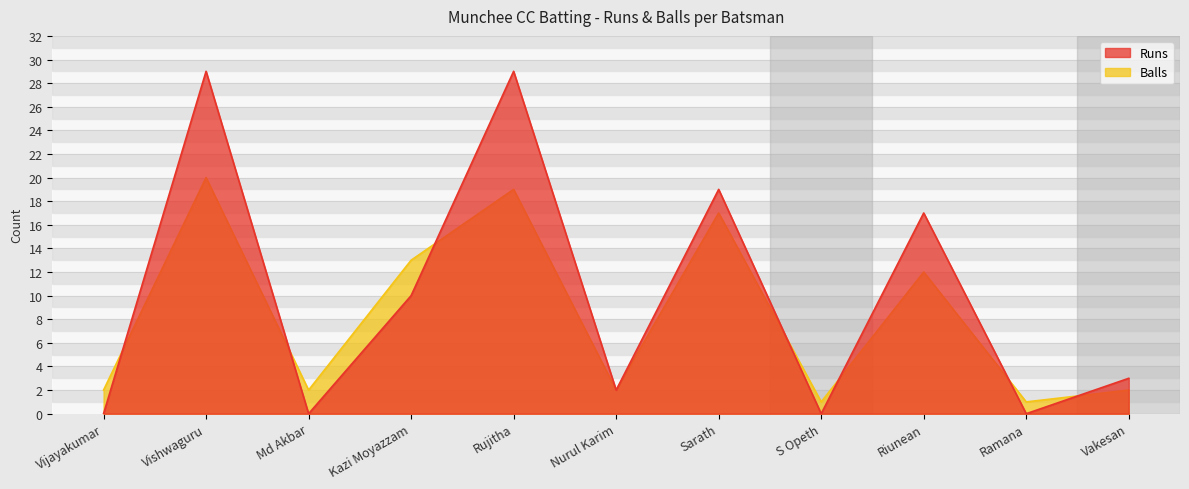

Reading right to left, transcribe all the data shown in this chart.

Runs: 3	0	17	0	19	2	29	10	0	29	0
Balls: 2	1	12	1	17	2	19	13	2	20	2